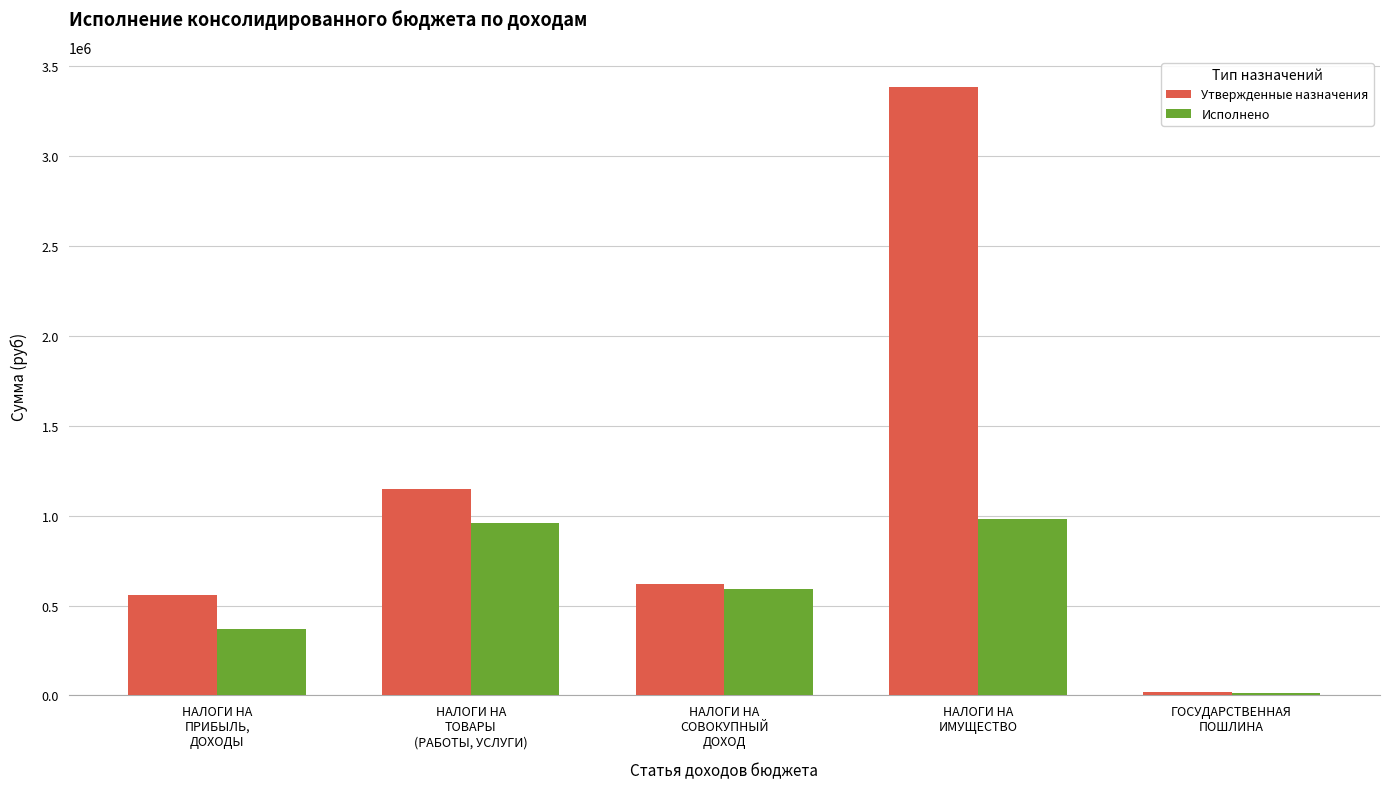

Which series has the widest spread of values?

Утвержденные назначения